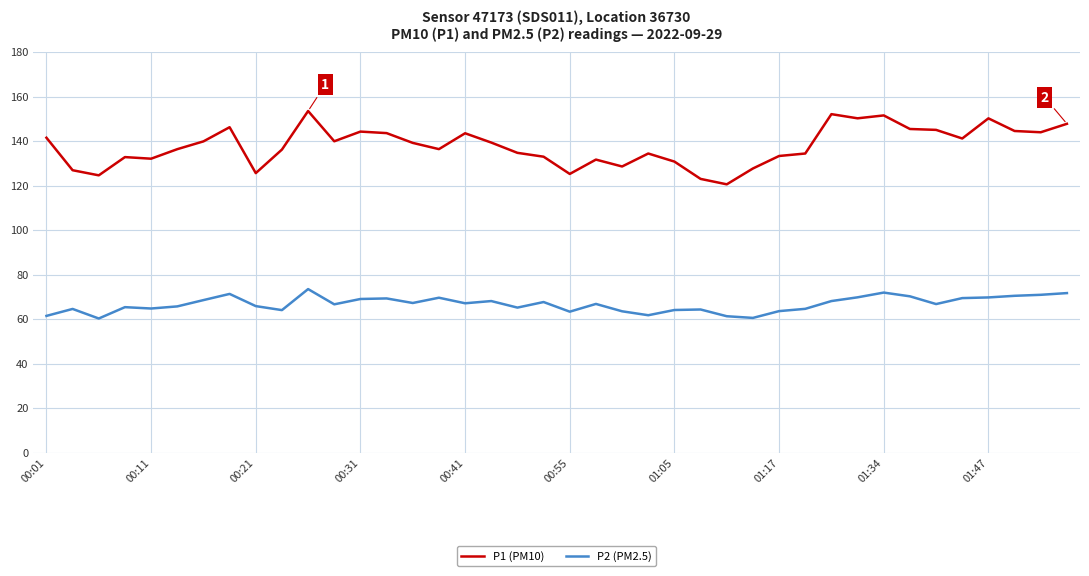

Rank the series by their maximum value, from lowest to highest.

P2 (PM2.5), P1 (PM10)